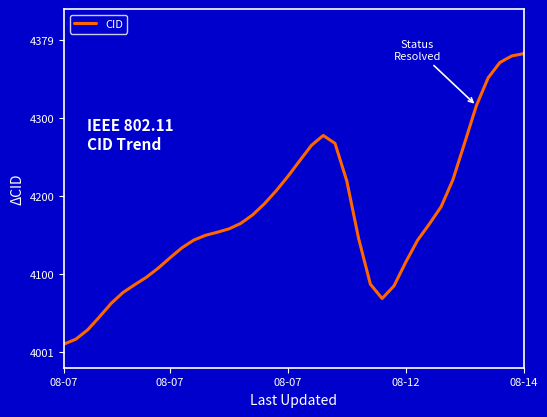

Does the chart have visible grid lines?

No